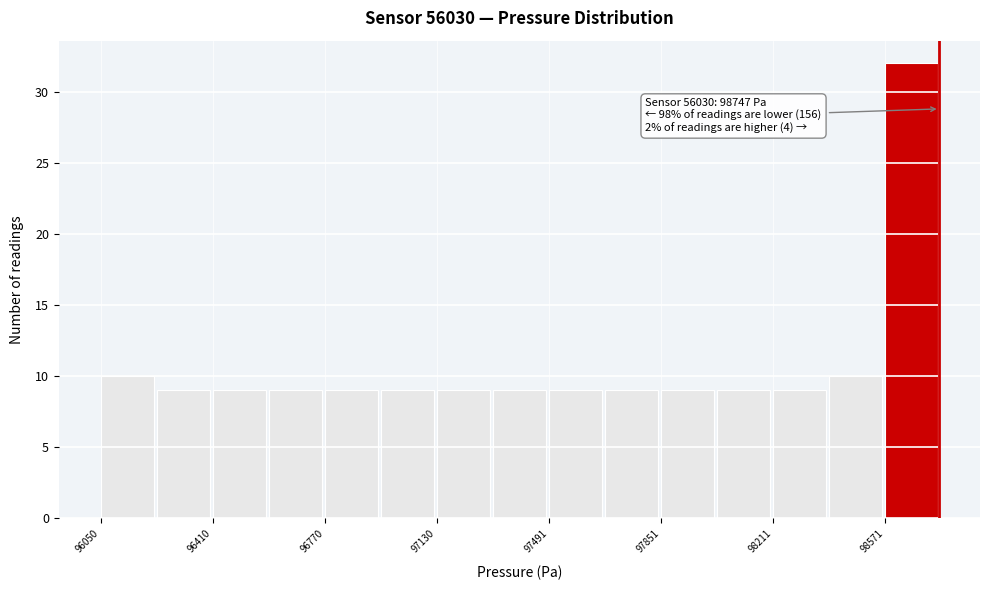

Around what value on the x-axis is the tallest bar? Give the approximate position of its centre, as read against the axis.

98650